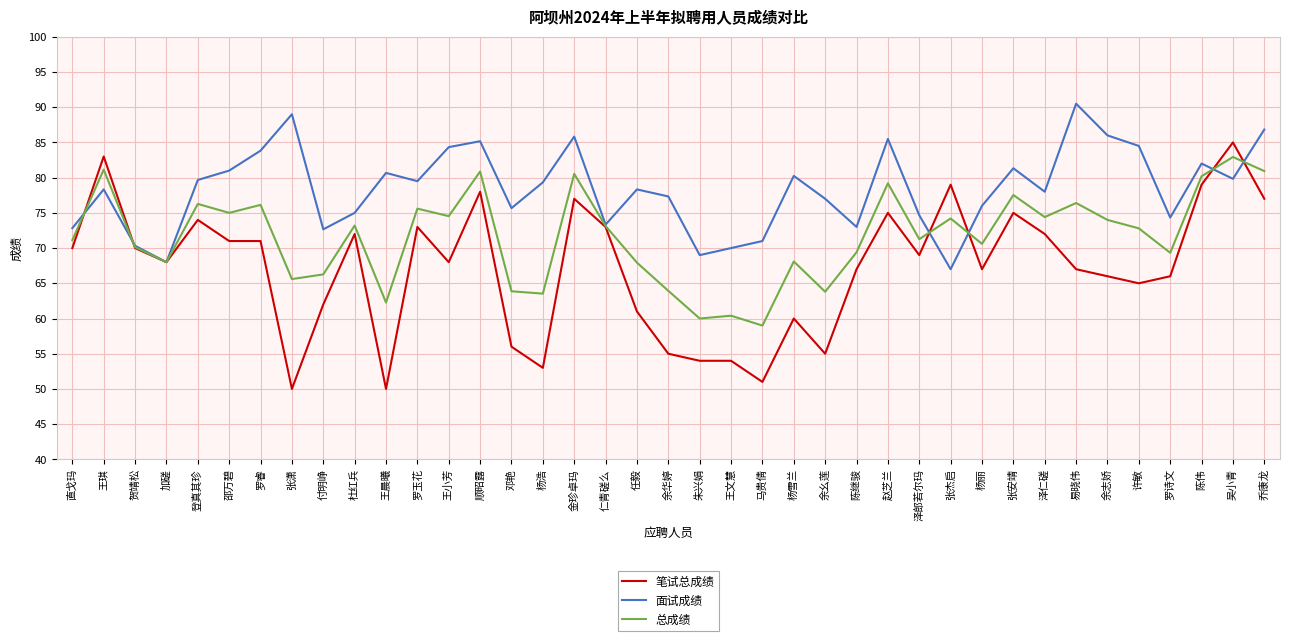

What is the spread (max minus min) of values at 杨丽?

9.0